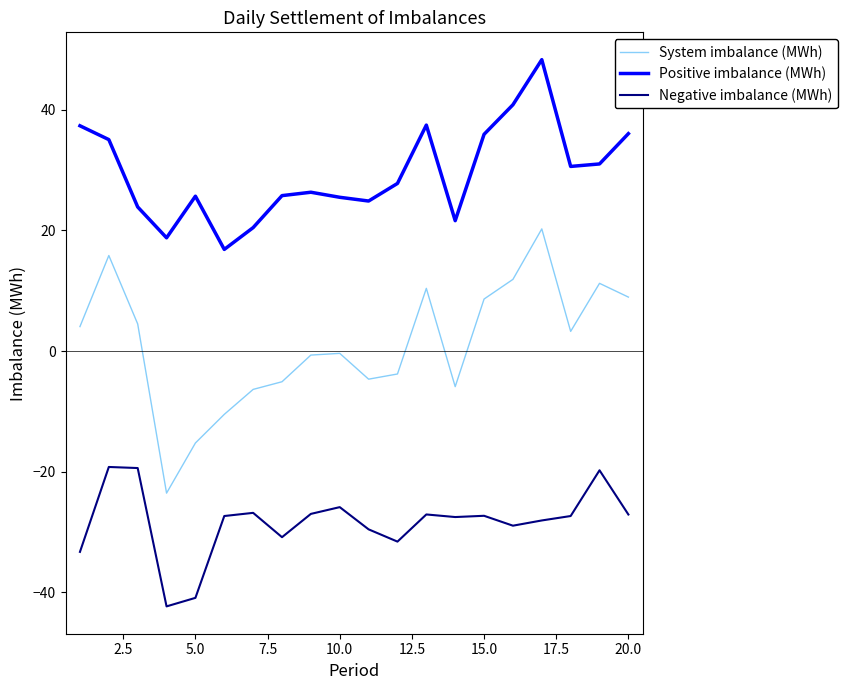

Which series has the largest total across all categories?

Positive imbalance (MWh)